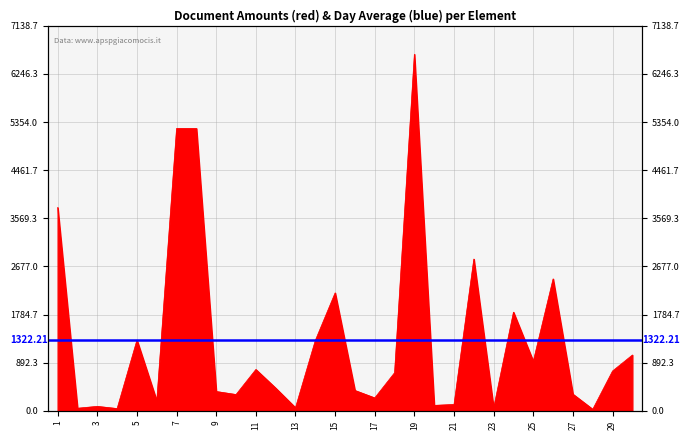

What is the change in value from 8 to 22?

-2420.0